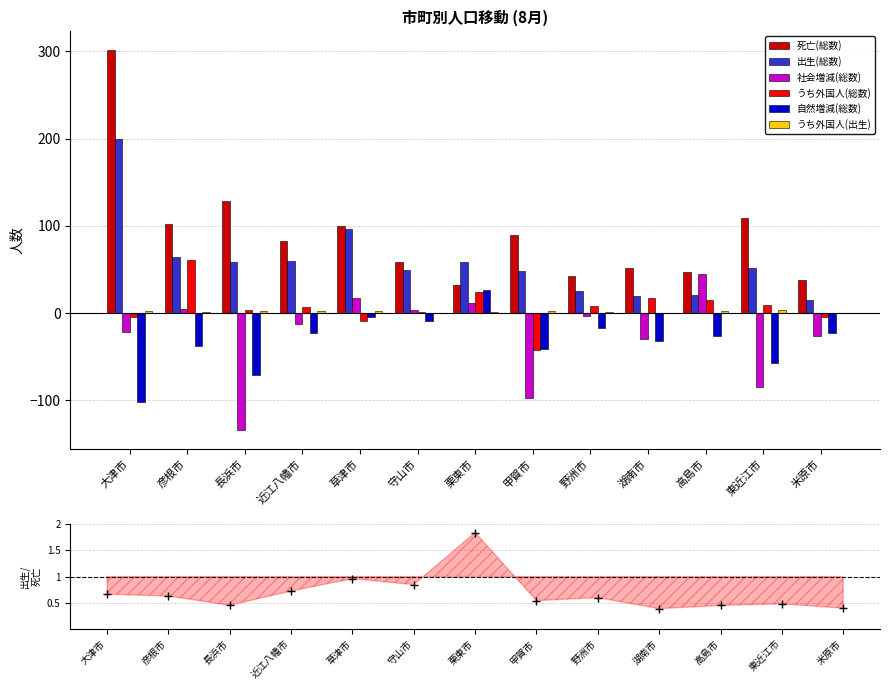

What is the label of the 11th bar from the right?

長浜市